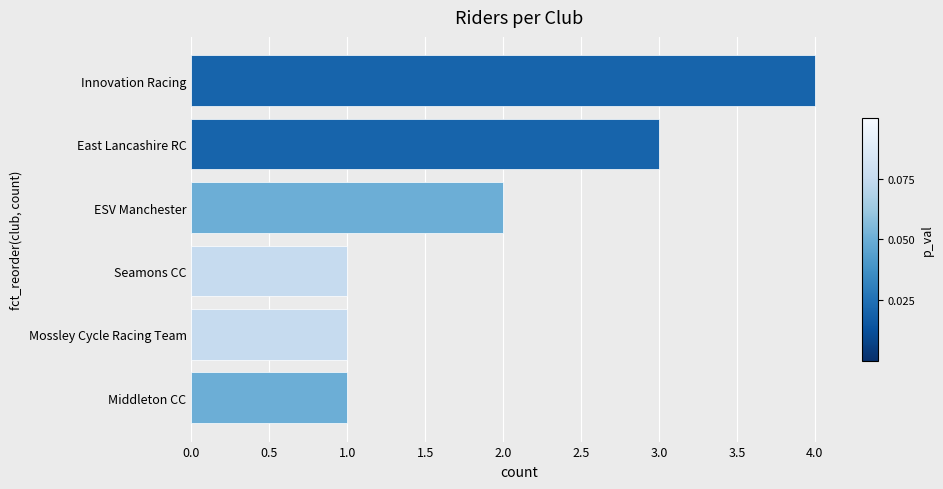

Reading bottom to top, list all the values displayed in this chart.

1	1	1	2	3	4